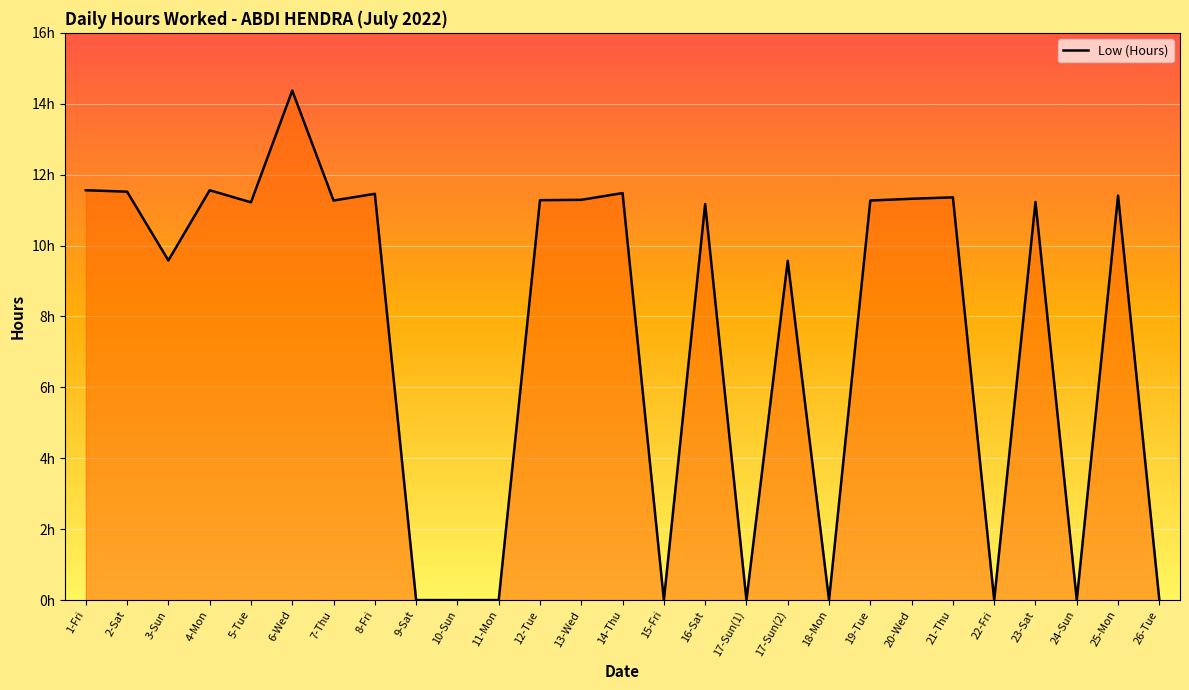

What is the change in value from 4-Mon to 13-Wed?

-0.3